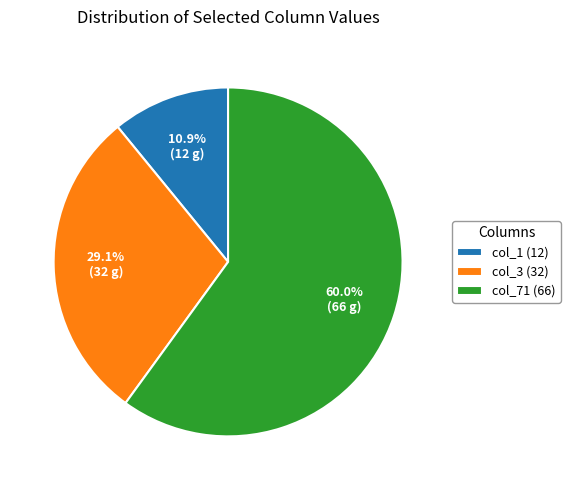

Which slice is the smallest?

col_1